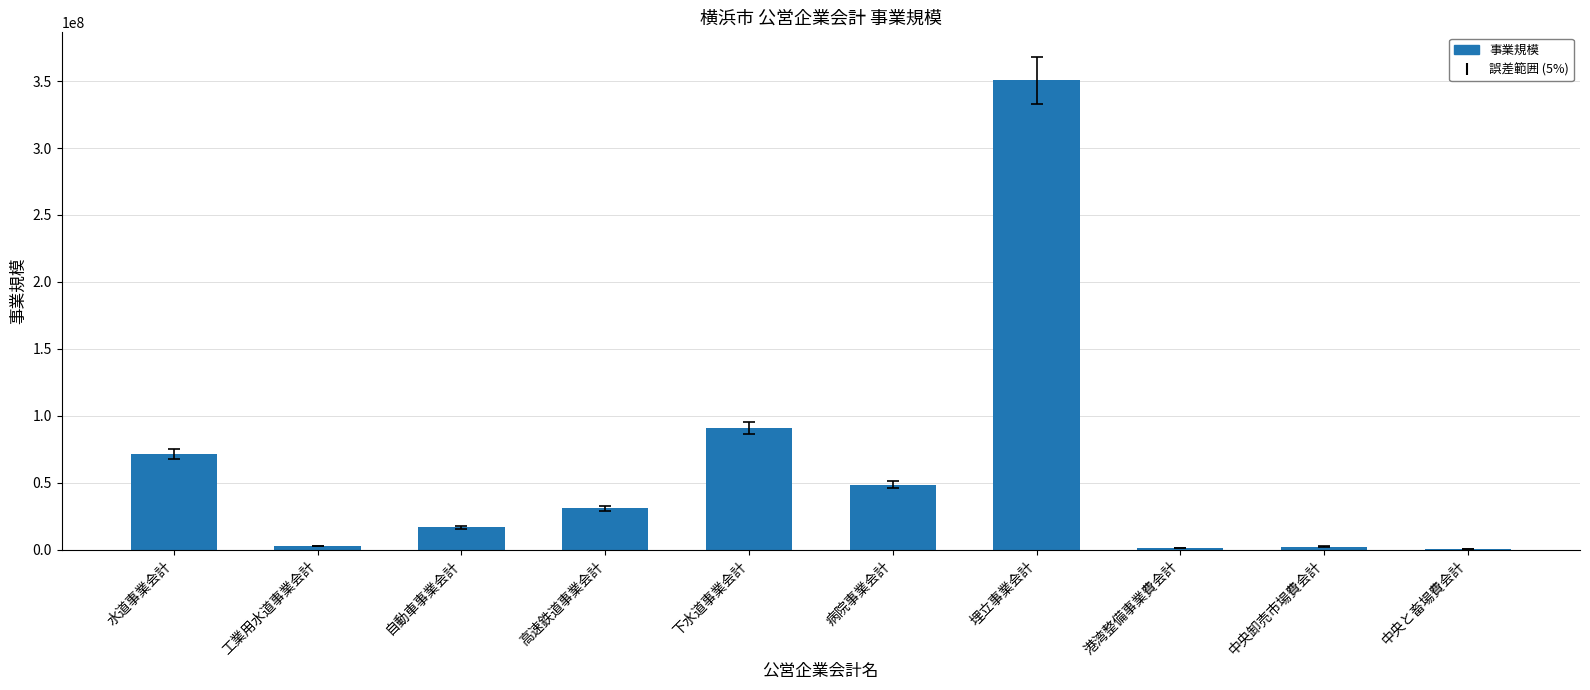

What is the sum of the values at 水道事業会計 and 高速鉄道事業会計?

102015218